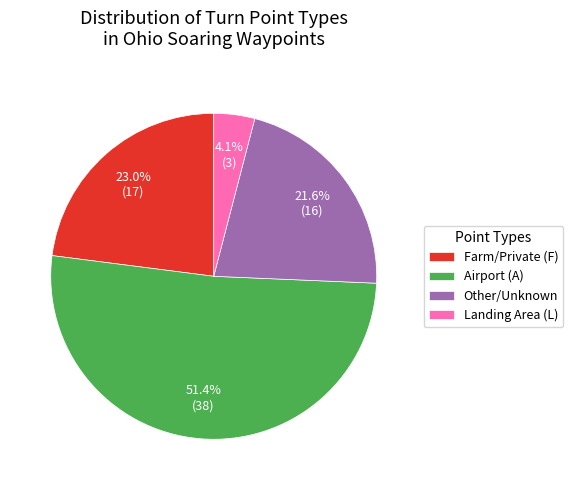

To the nearest percent, what is the difference between the largest and smallest slice percentages?

47%